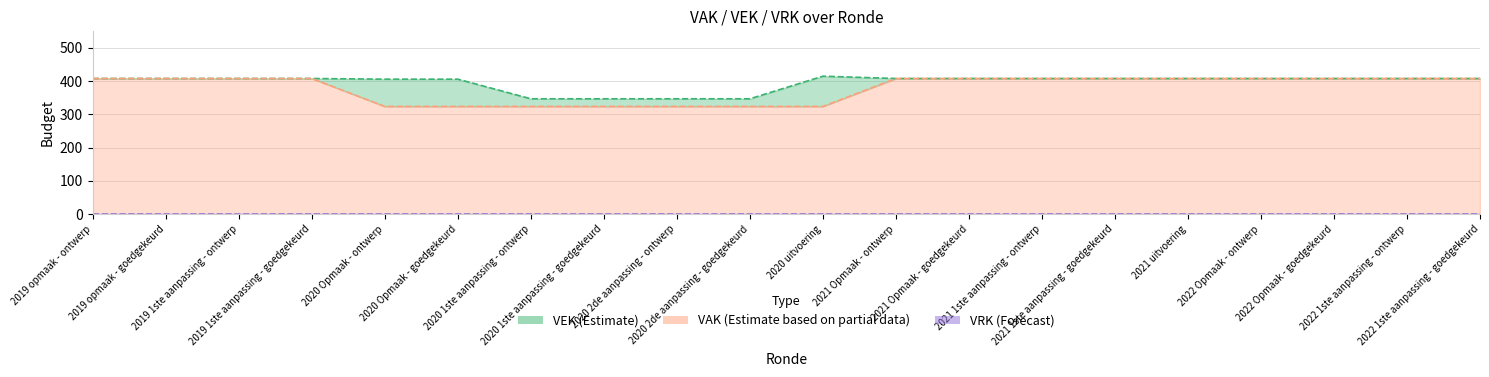

Reading left to right, transcribe all the data shown in this chart.

VEK: 2019 opmaak - ontwerp=408	2019 opmaak - goedgekeurd=408	2019 1ste aanpassing - ontwerp=408	2019 1ste aanpassing - goedgekeurd=408	2020 Opmaak - ontwerp=406	2020 Opmaak - goedgekeurd=406	2020 1ste aanpassing - ontwerp=347	2020 1ste aanpassing - goedgekeurd=347	2020 2de aanpassing - ontwerp=347	2020 2de aanpassing - goedgekeurd=347	2020 uitvoering=415	2021 Opmaak - ontwerp=408	2021 Opmaak - goedgekeurd=408	2021 1ste aanpassing - ontwerp=408	2021 1ste aanpassing - goedgekeurd=408	2021 uitvoering=408	2022 Opmaak - ontwerp=408	2022 Opmaak - goedgekeurd=408	2022 1ste aanpassing - ontwerp=408	2022 1ste aanpassing - goedgekeurd=408
VAK: 2019 opmaak - ontwerp=408	2019 opmaak - goedgekeurd=408	2019 1ste aanpassing - ontwerp=408	2019 1ste aanpassing - goedgekeurd=408	2020 Opmaak - ontwerp=324	2020 Opmaak - goedgekeurd=324	2020 1ste aanpassing - ontwerp=324	2020 1ste aanpassing - goedgekeurd=324	2020 2de aanpassing - ontwerp=324	2020 2de aanpassing - goedgekeurd=324	2020 uitvoering=324	2021 Opmaak - ontwerp=408	2021 Opmaak - goedgekeurd=408	2021 1ste aanpassing - ontwerp=408	2021 1ste aanpassing - goedgekeurd=408	2021 uitvoering=408	2022 Opmaak - ontwerp=408	2022 Opmaak - goedgekeurd=408	2022 1ste aanpassing - ontwerp=408	2022 1ste aanpassing - goedgekeurd=408